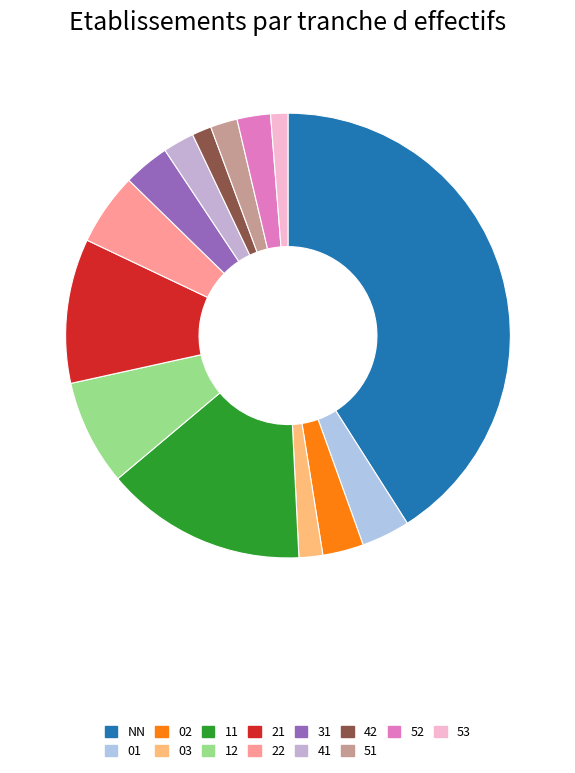

To the nearest percent, what is the difference between the NN and 11 slice percentages?

26%